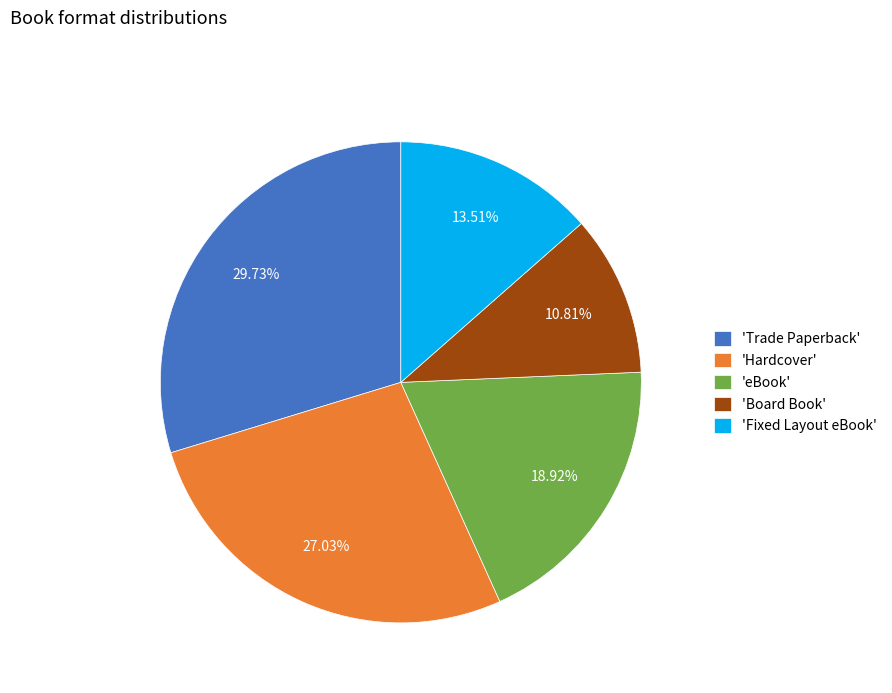

Which category has the smallest portion of the pie?

'Board Book'